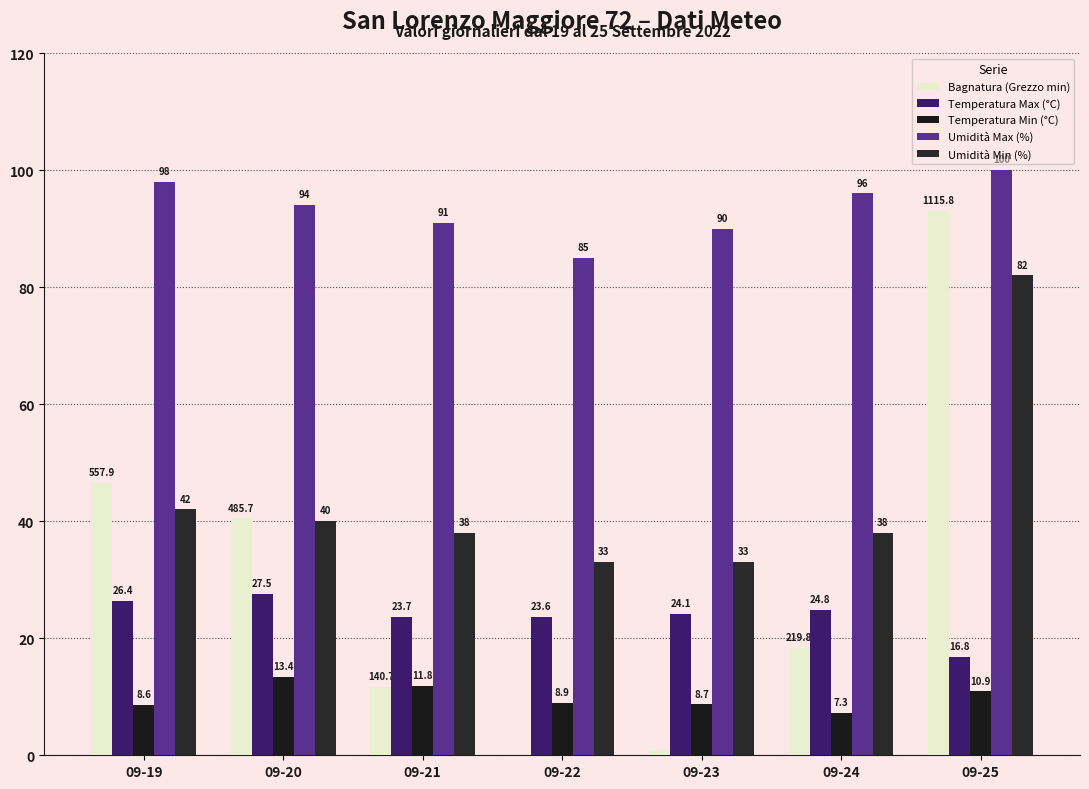

Which series has the largest range (max minus min)?

Bagnatura (Grezzo min)